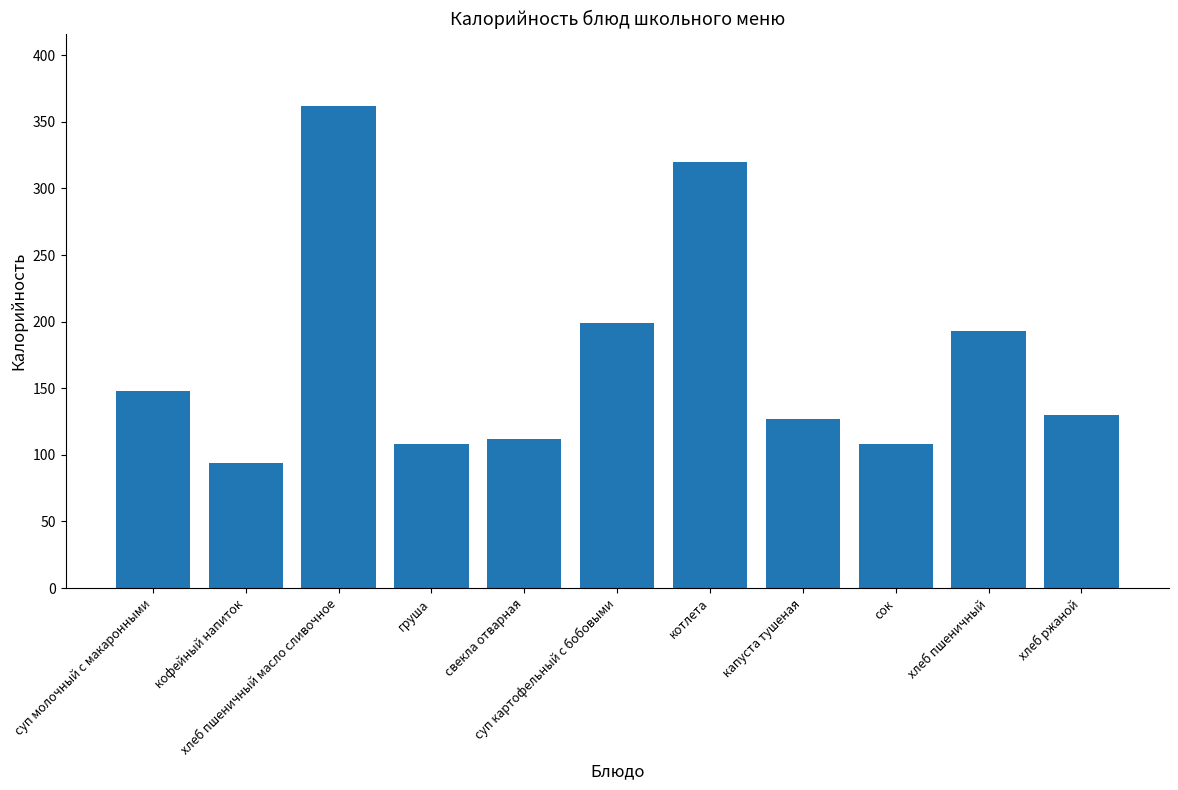

At which label is the value closest to 228?

суп картофельный с бобовыми